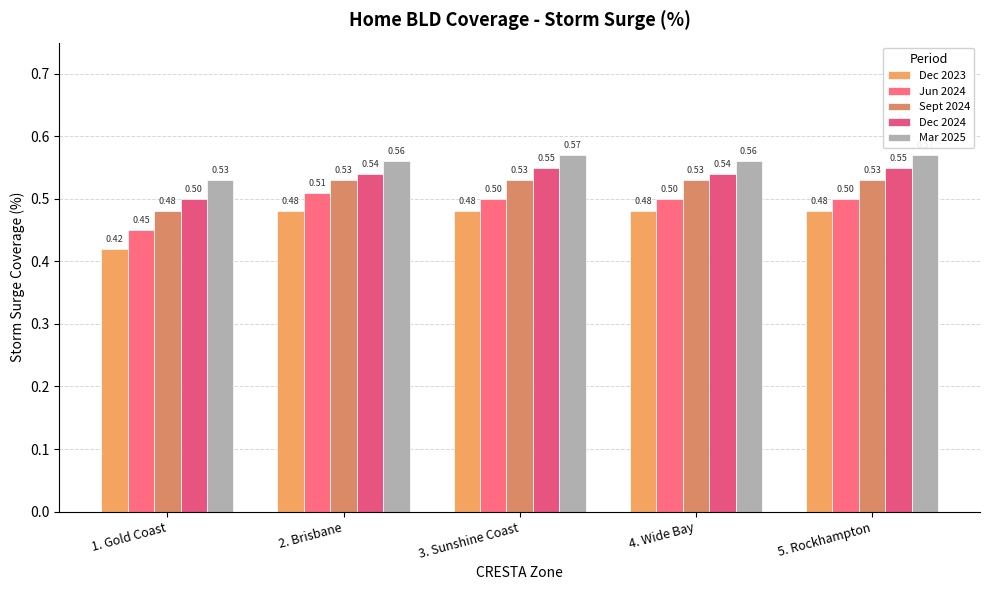

True or false: Sept 2024 has a value of 0.4 at 5. Rockhampton.

False